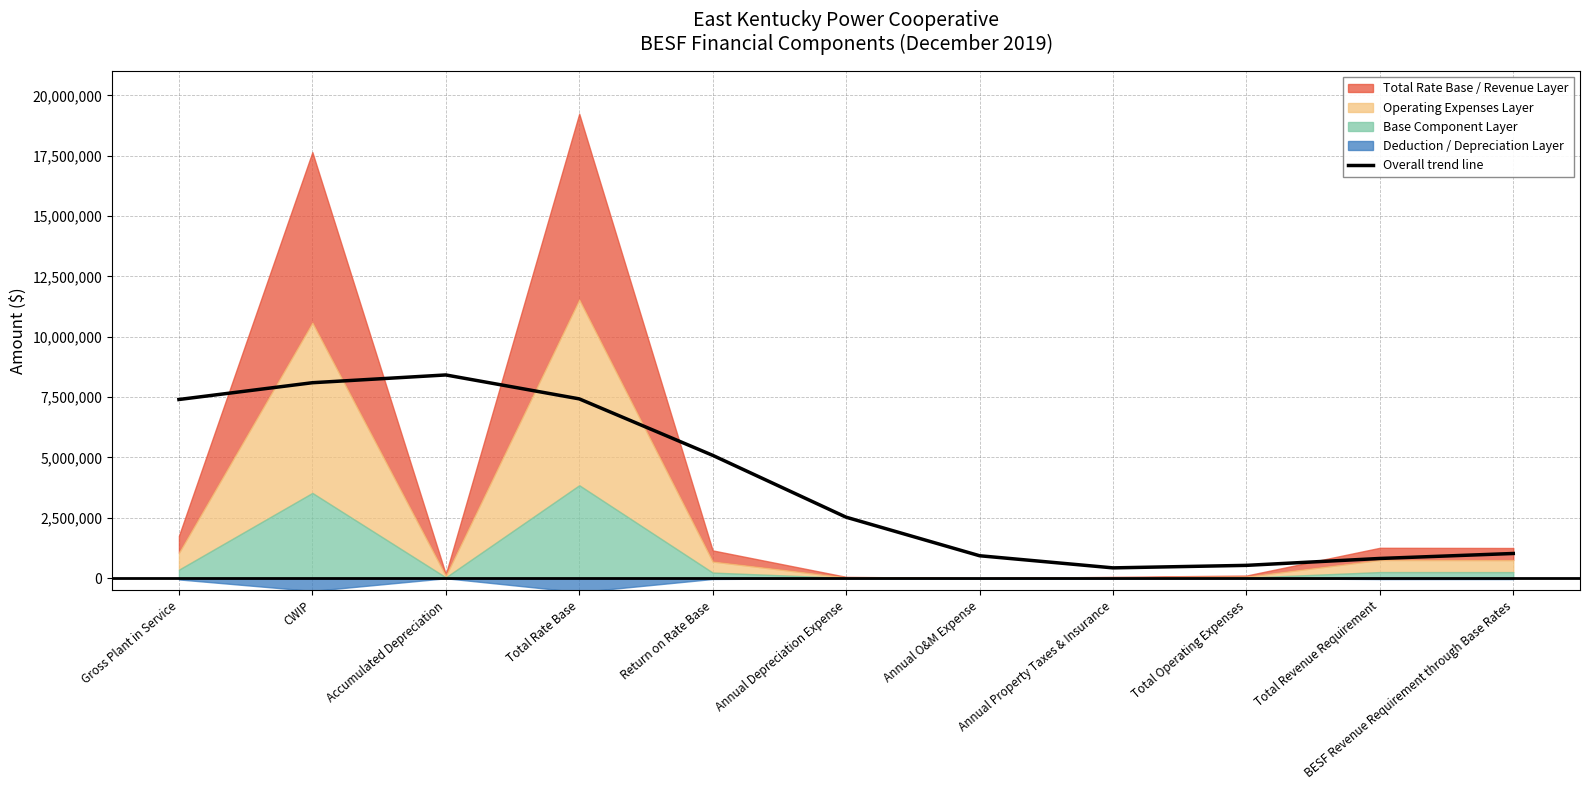

True or false: the data has more than 2 interior local peaks.

False